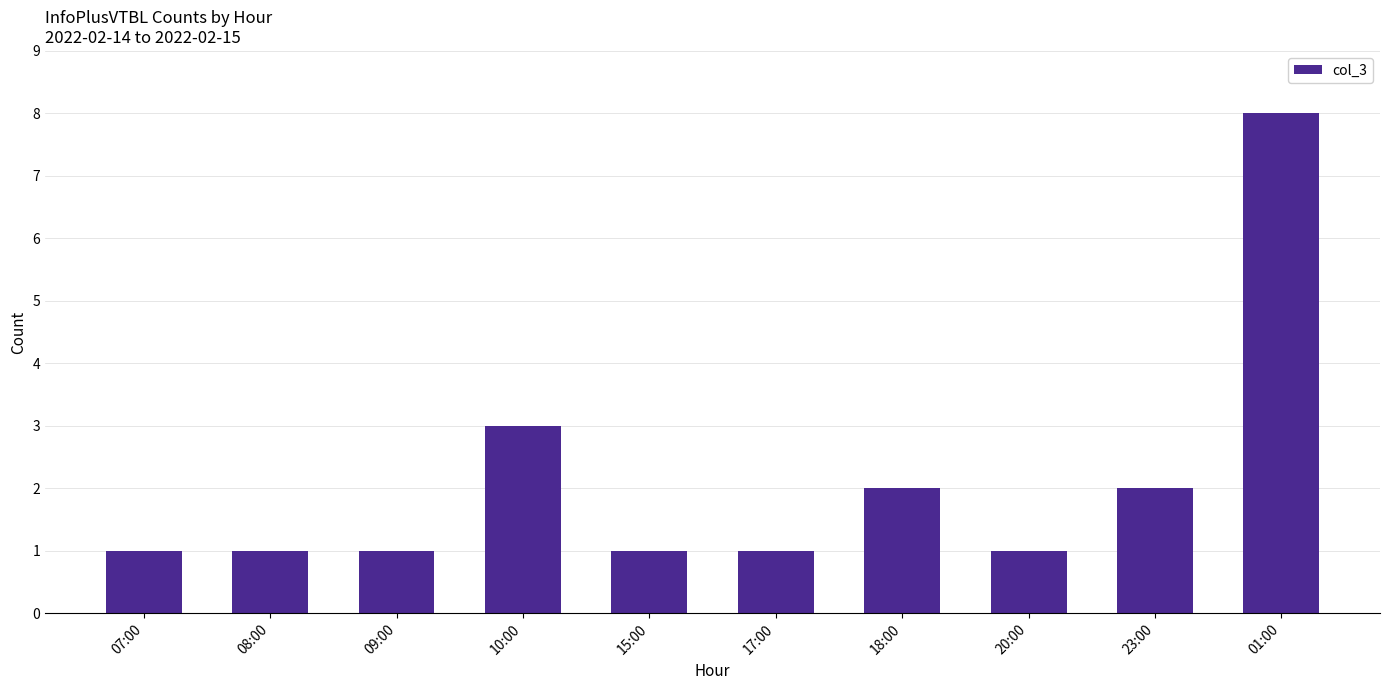

What is the change in value from 18:00 to 20:00?

-1